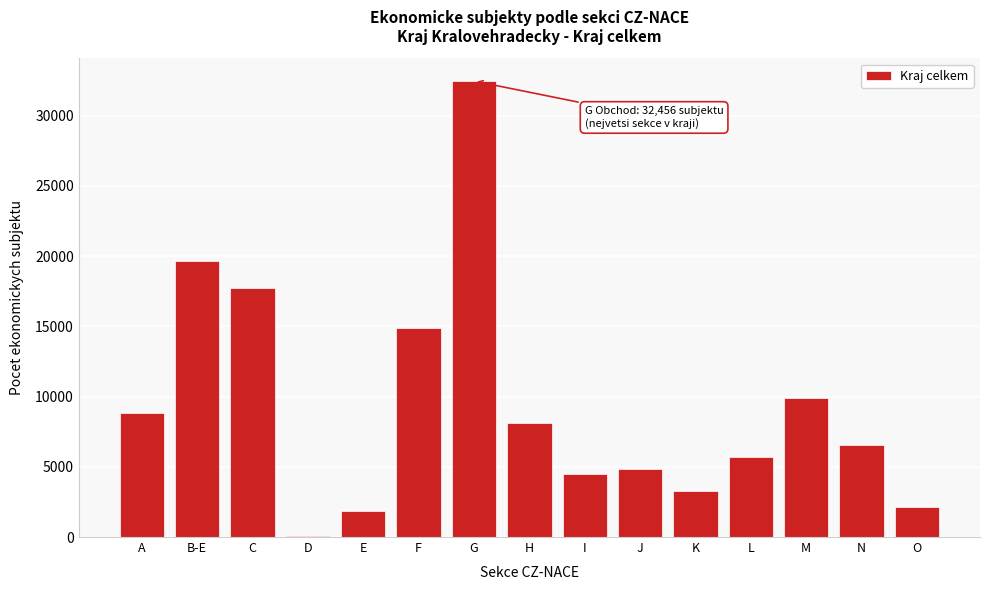

Reading left to right, list all the values displayed in this chart.

A=8804	B-E=19634	C=17739	D=51	E=1844	F=14889	G=32456	H=8123	I=4521	J=4832	K=3241	L=5678	M=9876	N=6543	O=2109